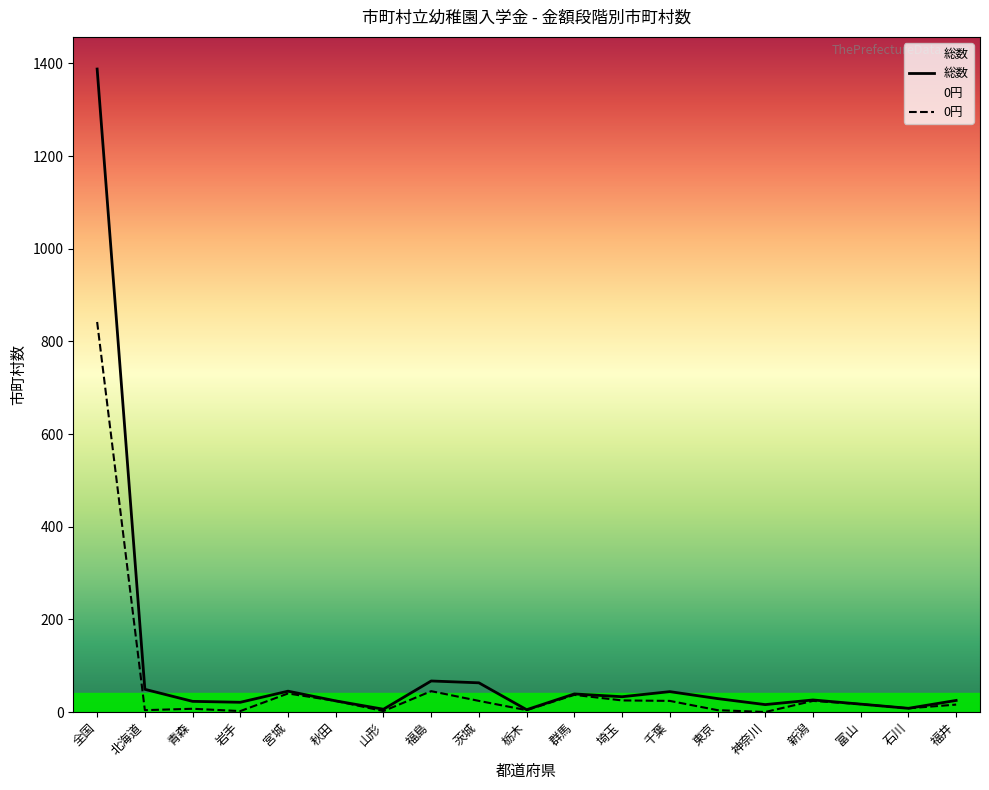

List the series in order of their overall mean, highest first.

総数, 0円